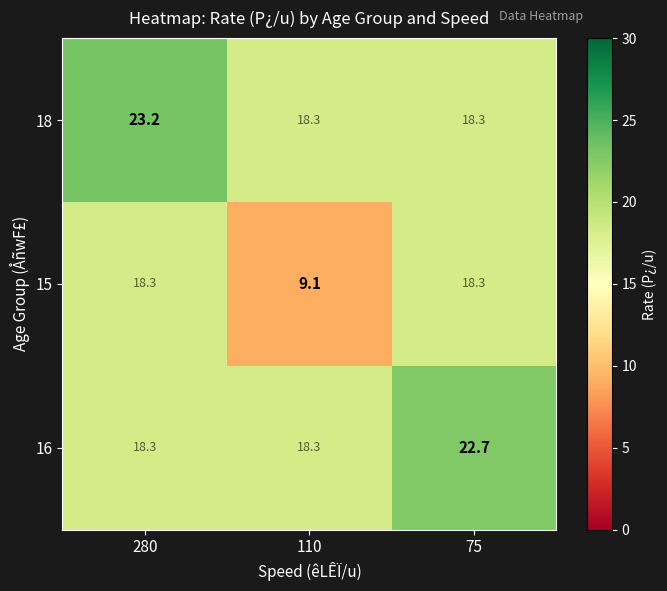

Which category has the highest value across all series?

280